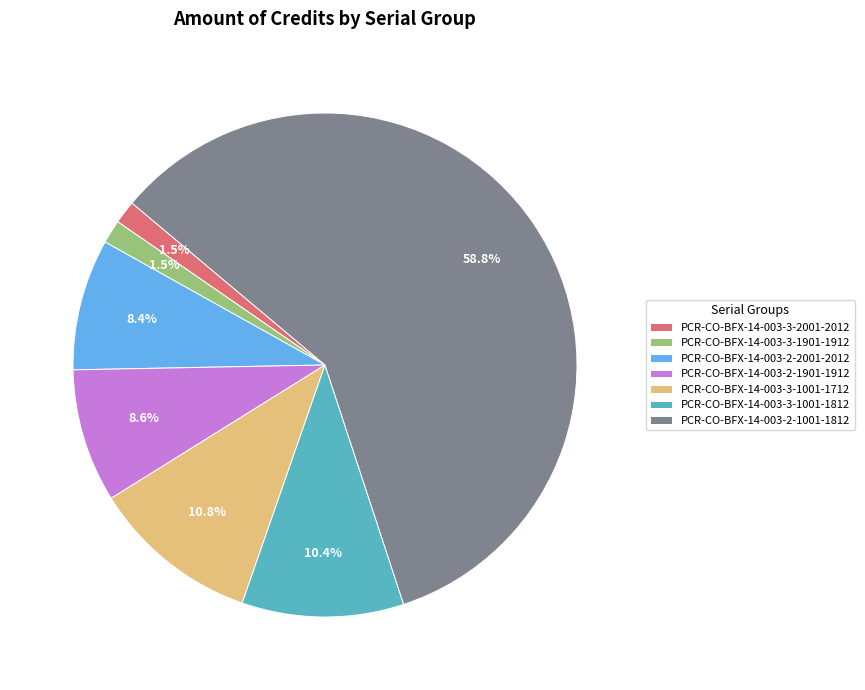

Is it true that PCR-CO-BFX-14-003-2-1901-1912 is 1% of the pie?

False